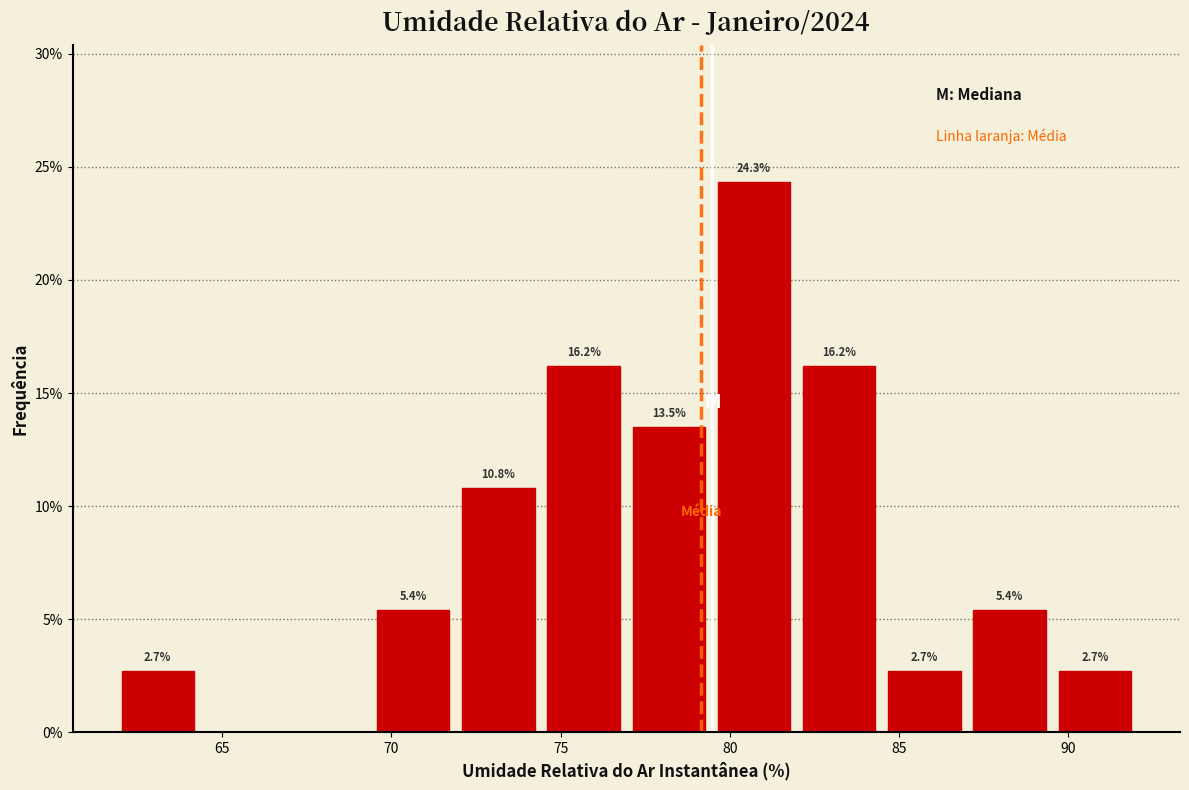

Which range on the x-axis has the tallest bar?

79.5 to 82.0